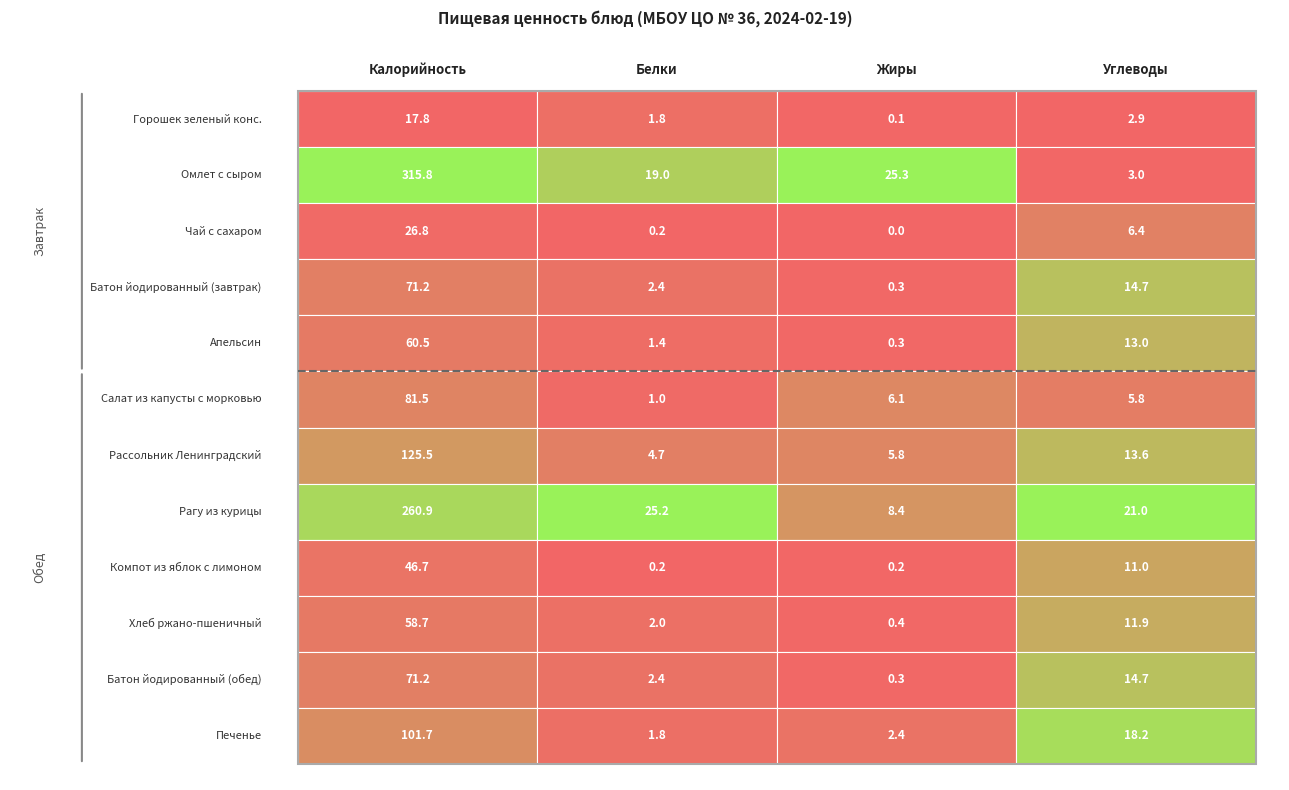

Count the number of data series in this chart.

12